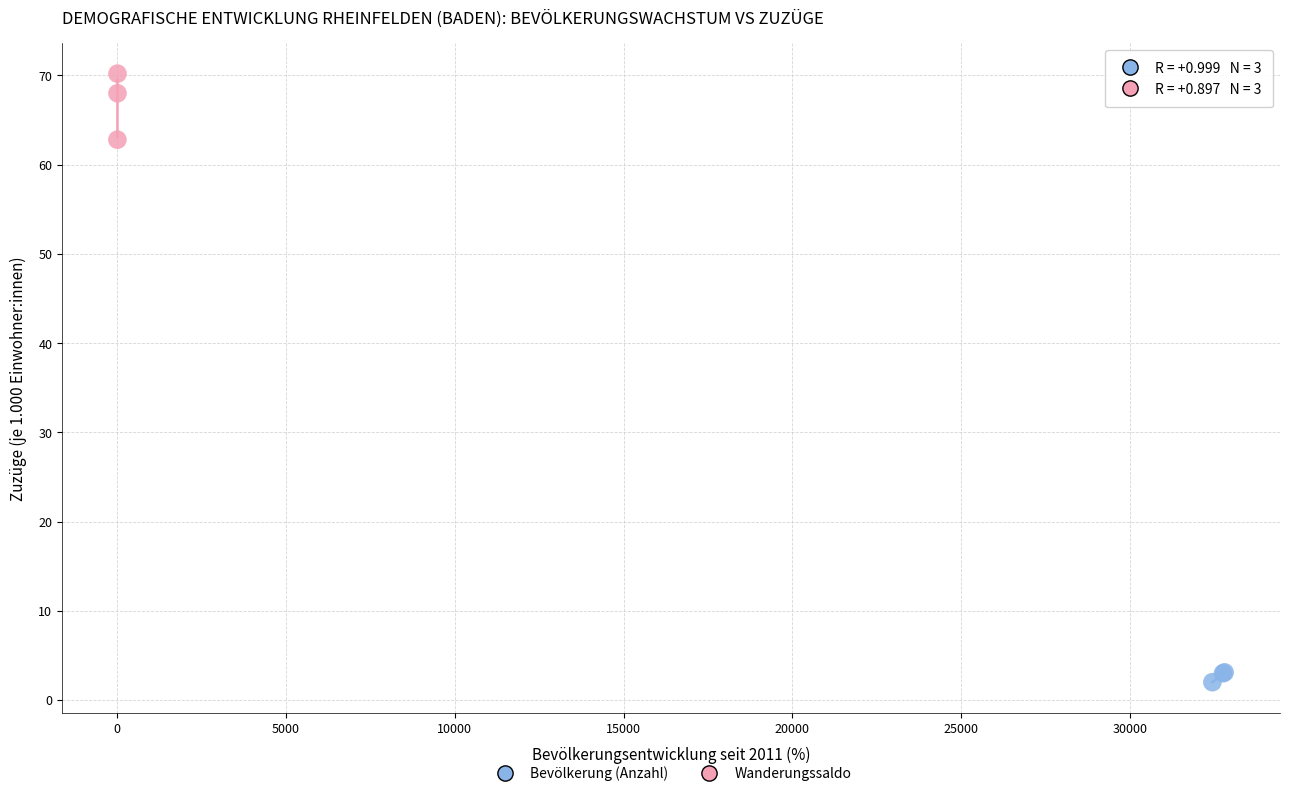

Which series has the largest Y range (max minus min)?

Wanderungssaldo